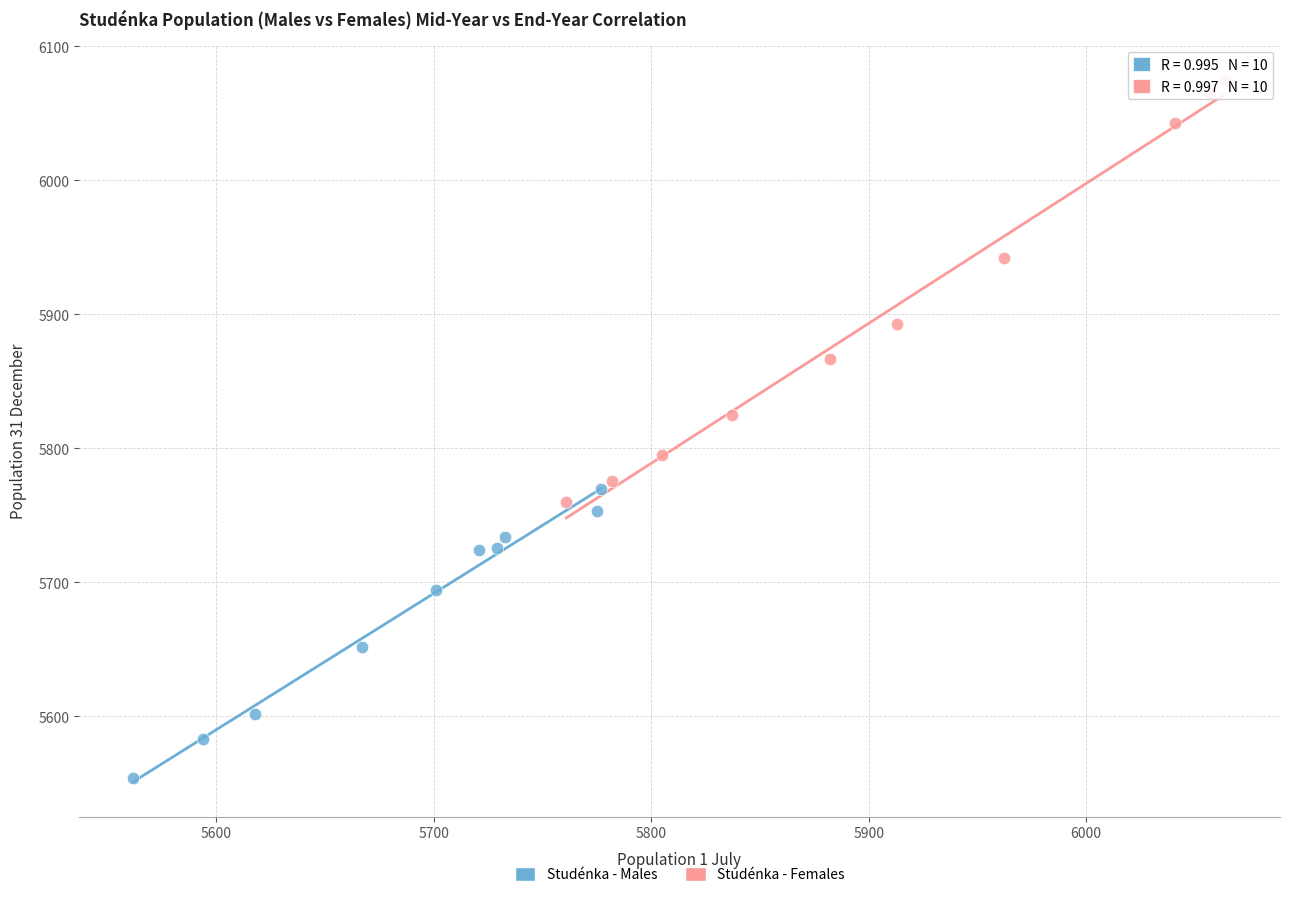

What are all the series names shown in the legend?

Studénka - Males, Studénka - Females